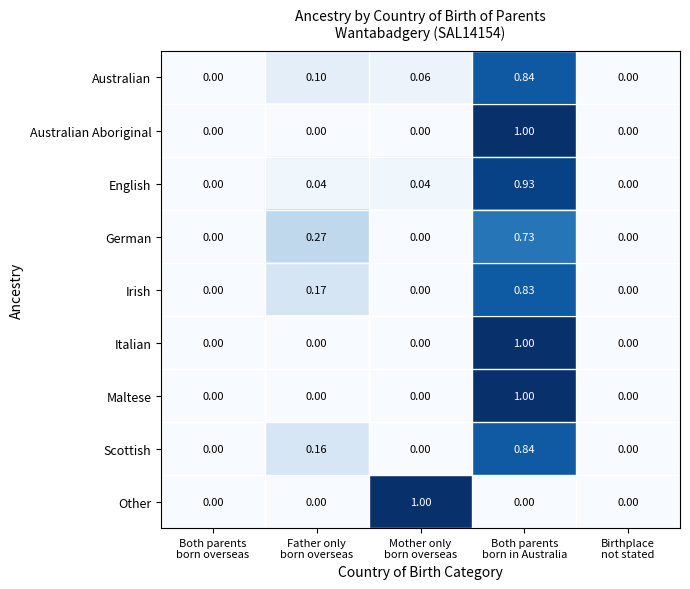

Which series has the largest total across all categories?

English